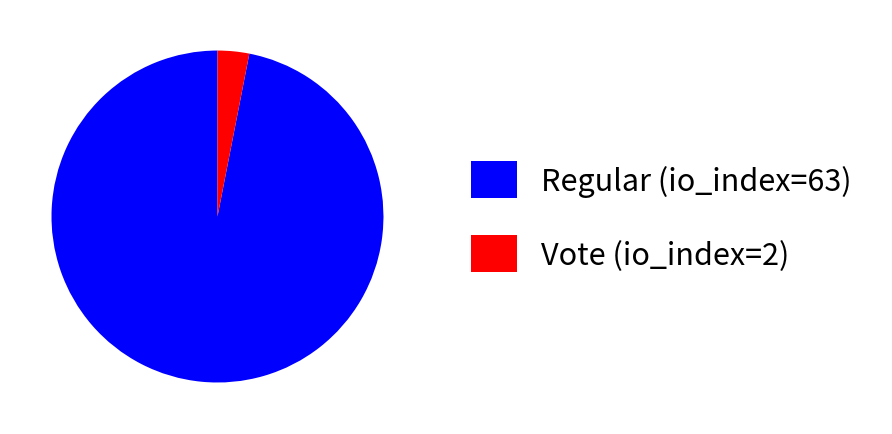

Combined, do Vote (io_index=2) and Regular (io_index=63) account for over 50%?

Yes